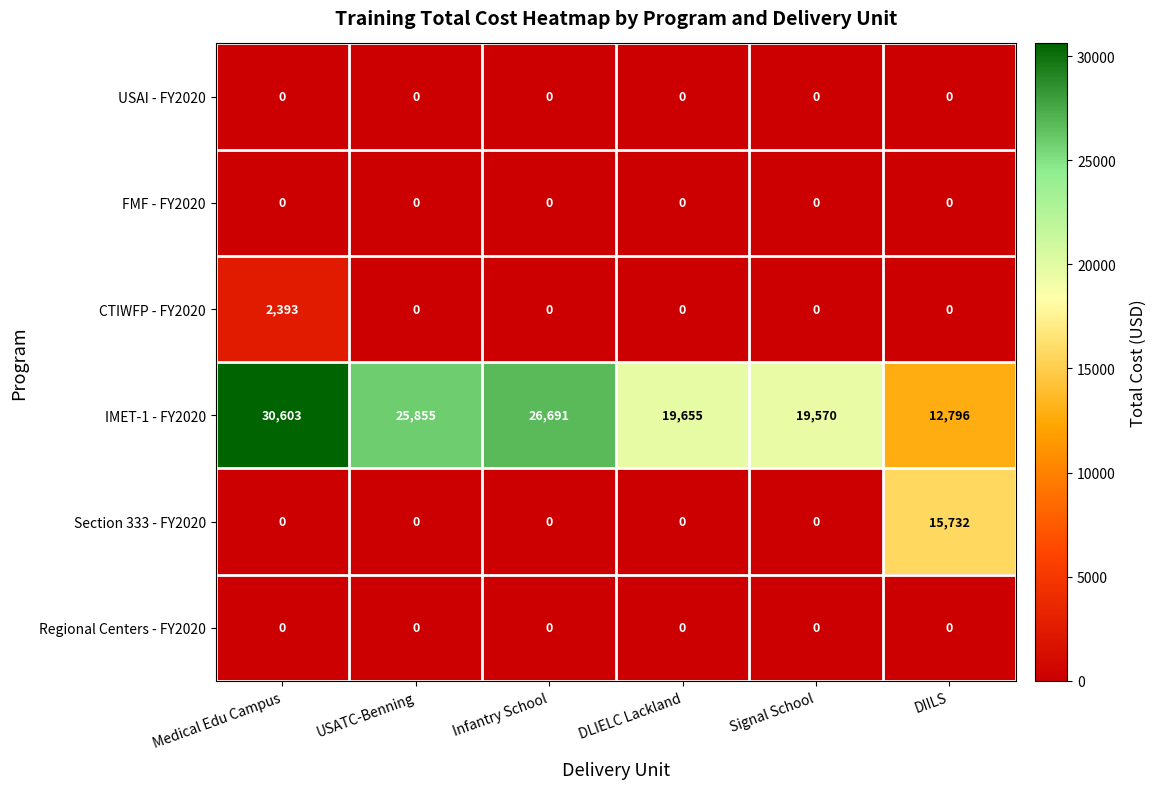

At which category is the sum across all series the highest?

Medical Edu Campus